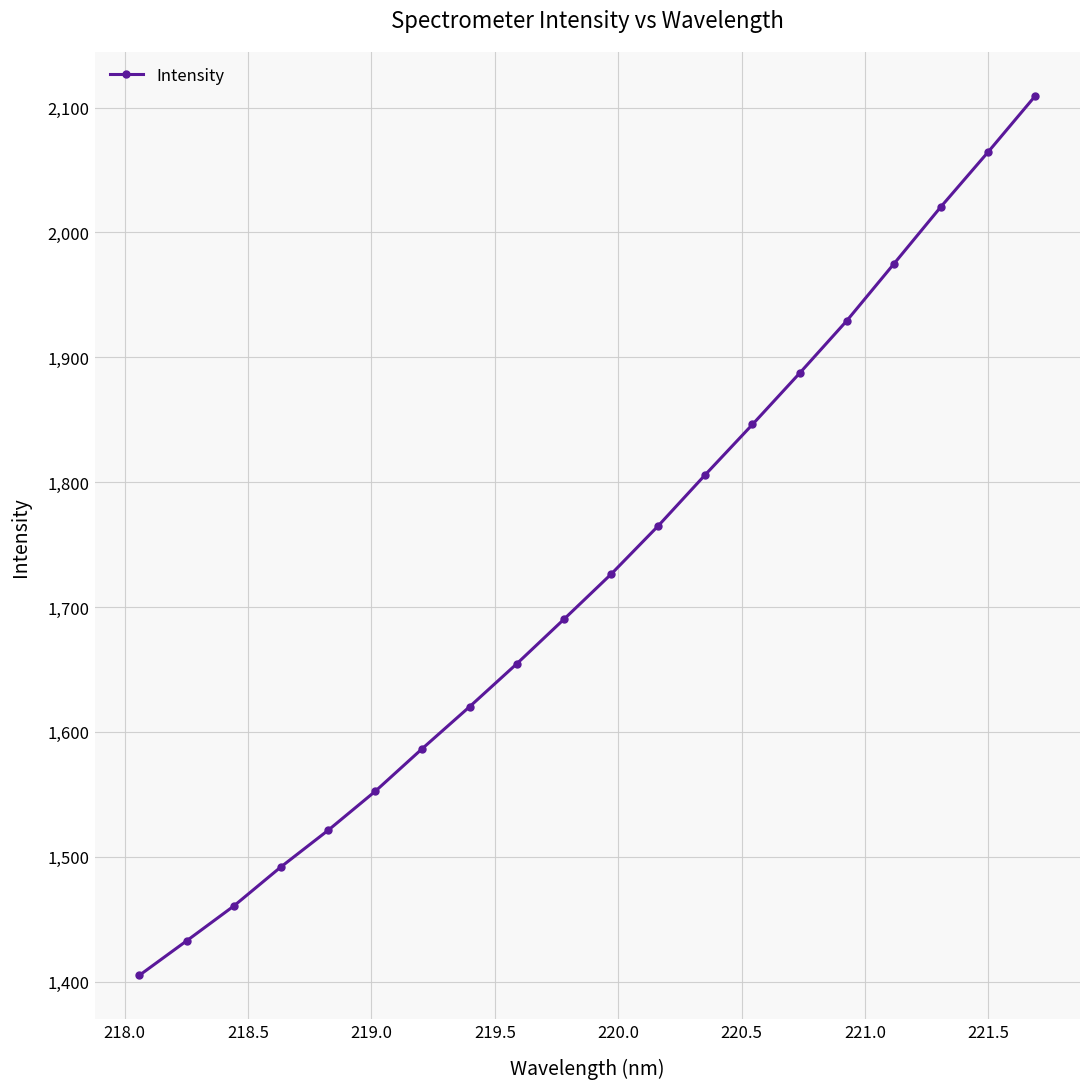

What is the smallest value displayed?

1405.0